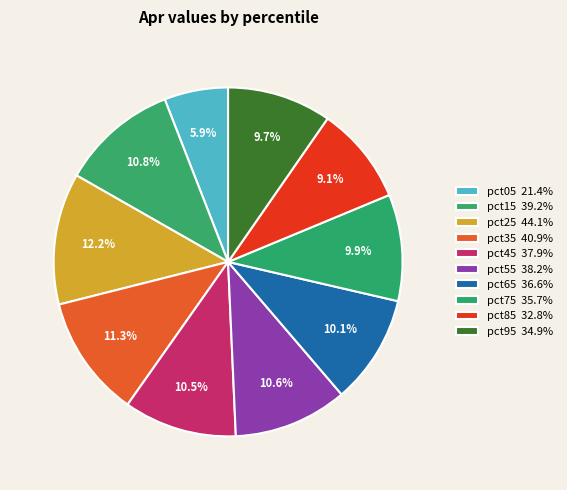

Does any single category account for the majority?

No